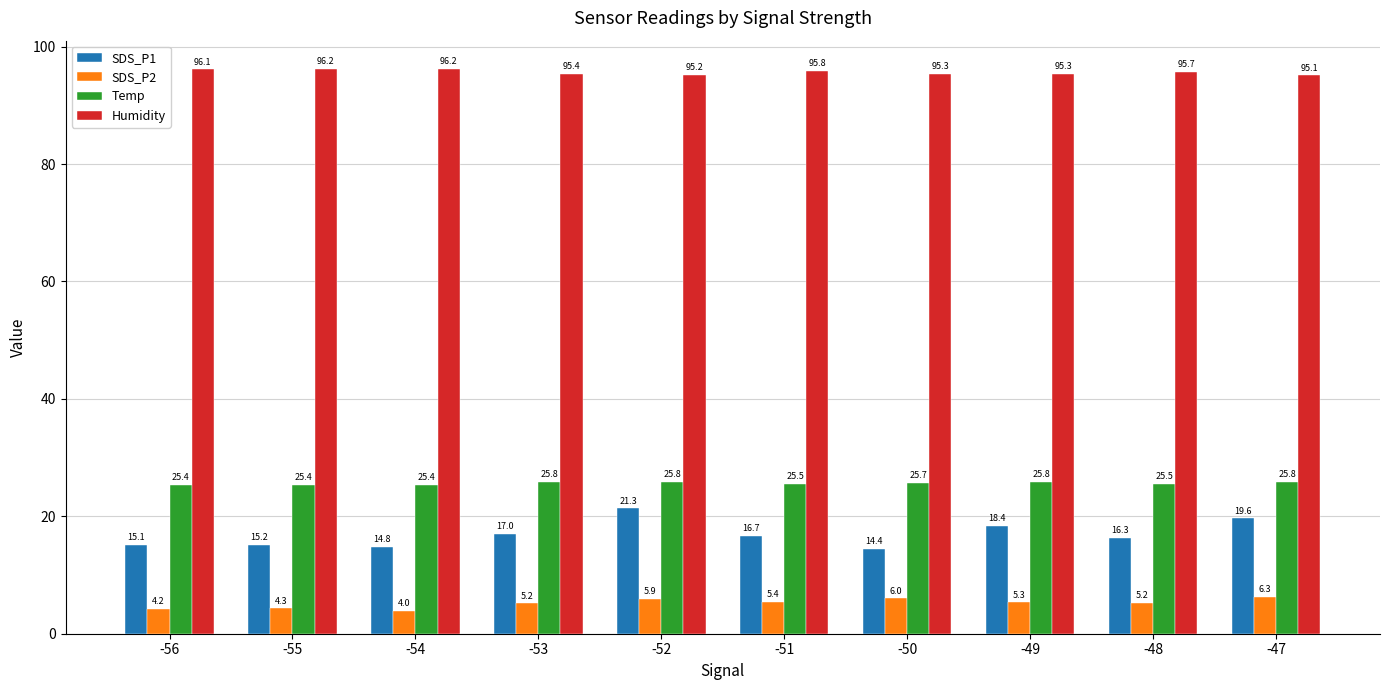

What is the minimum value for SDS_P1?

14.4